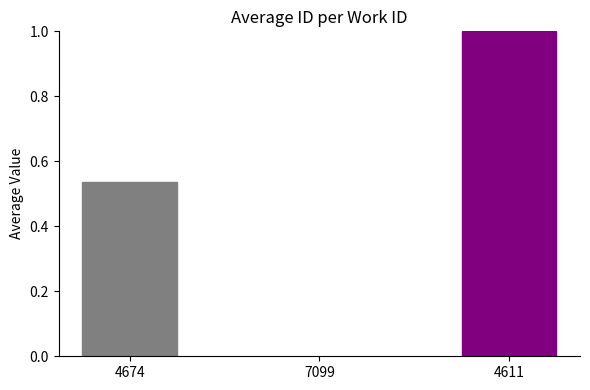

At which label is the value closest to 0?

4674